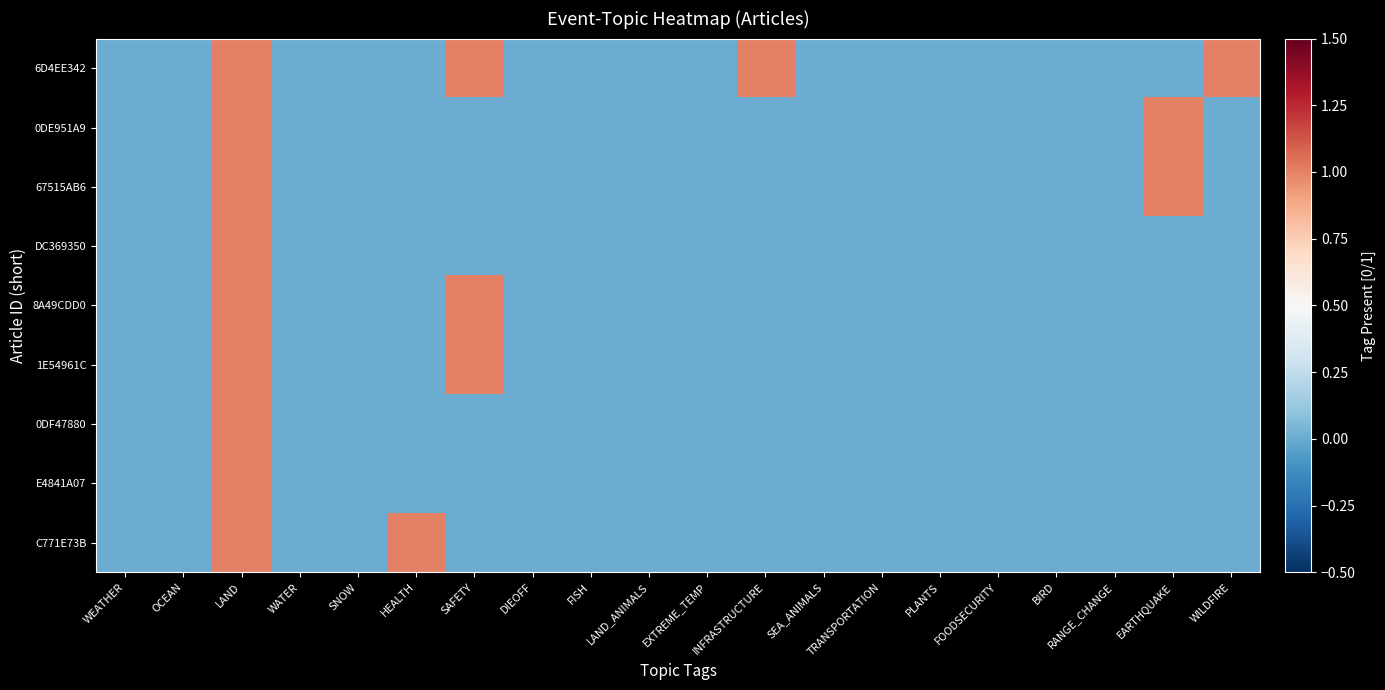

Rank the series at TRANSPORTATION from highest to lowest value.

6D4EE342, 0DE951A9, 67515AB6, DC369350, 8A49CDD0, 1E54961C, 0DF47880, E4841A07, C771E73B